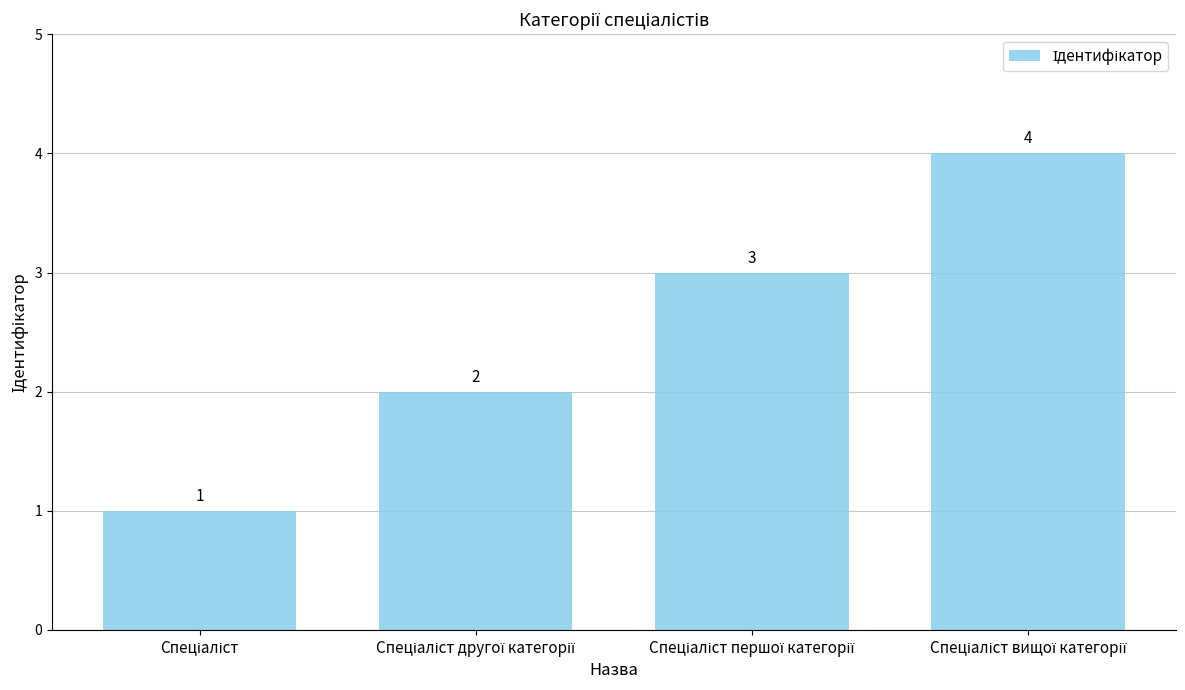

What is the maximum value shown in the chart?

4